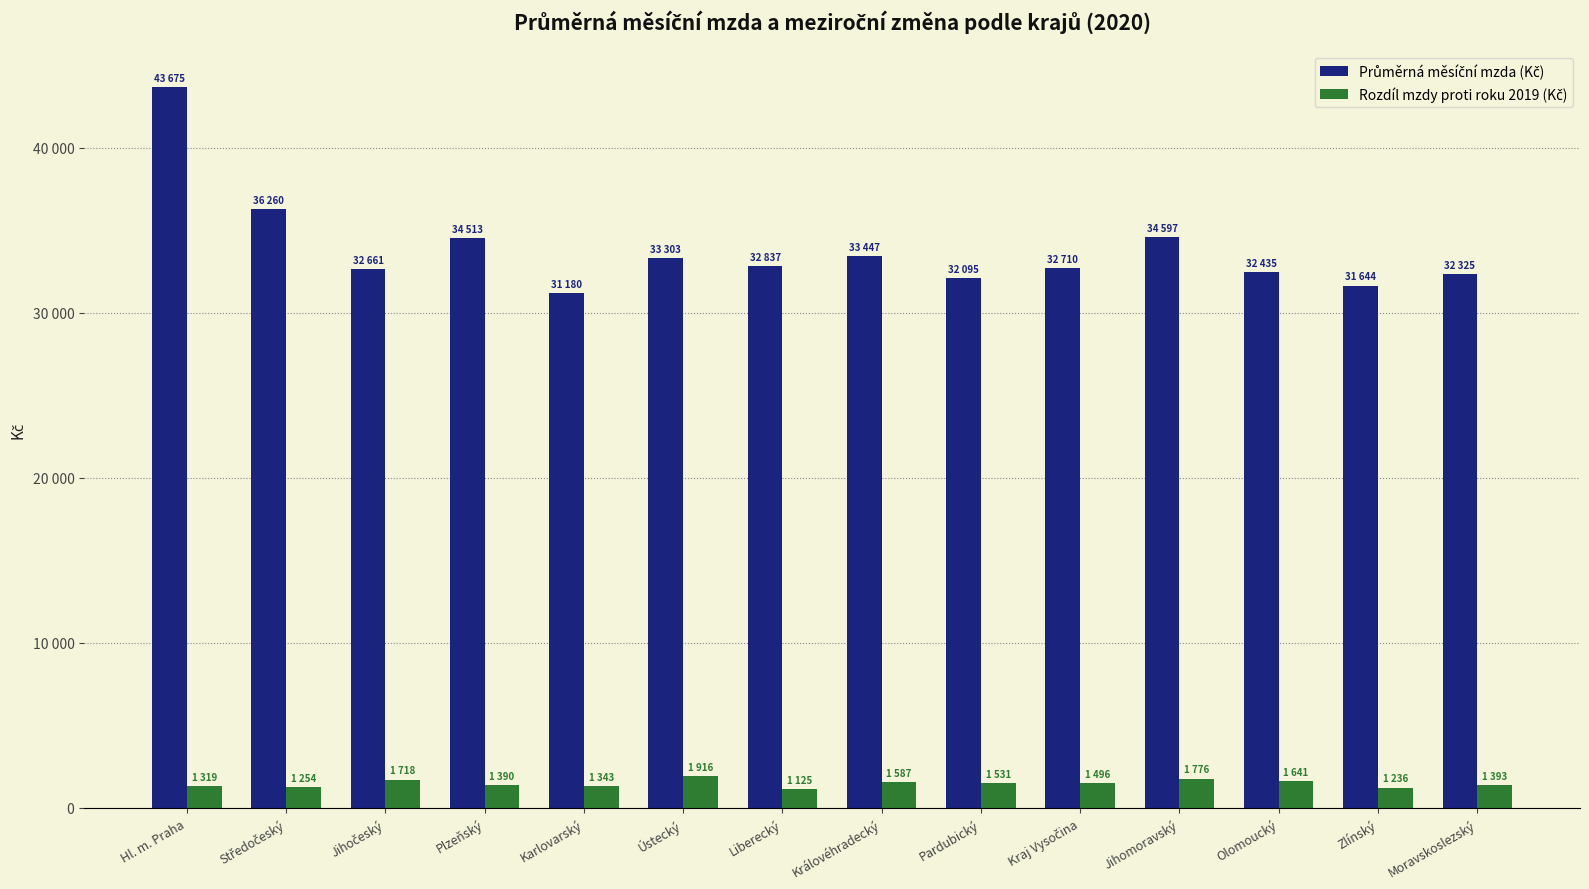

What is the spread (max minus min) of values at Liberecký?

31712